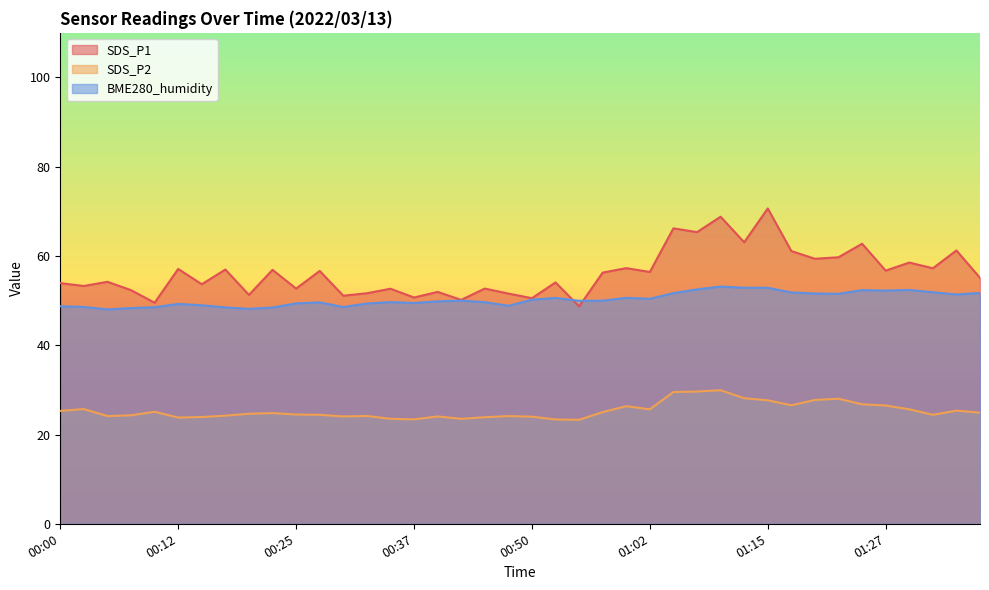

Reading left to right, extract all data points from this chart.

SDS_P1: 00:00=53.9	00:02=53.3	00:05=54.2	00:07=52.4	00:10=49.5	00:12=57.1	00:15=53.7	00:17=57.0	00:20=51.3	00:22=56.9	00:25=52.7	00:27=56.6	00:30=51.1	00:32=51.6	00:35=52.7	00:37=50.7	00:40=52.0	00:42=50.2	00:45=52.7	00:47=51.6	00:50=50.5	00:52=54.1	00:55=48.7	00:57=56.3	01:00=57.3	01:02=56.4	01:05=66.2	01:07=65.3	01:10=68.8	01:12=63.1	01:15=70.7	01:17=61.1	01:20=59.4	01:22=59.7	01:25=62.8	01:27=56.7	01:30=58.5	01:32=57.2	01:35=61.2	01:37=55.1
SDS_P2: 00:00=25.3	00:02=25.7	00:05=24.1	00:07=24.3	00:10=25.1	00:12=23.8	00:15=23.9	00:17=24.2	00:20=24.6	00:22=24.8	00:25=24.5	00:27=24.4	00:30=24.1	00:32=24.1	00:35=23.5	00:37=23.4	00:40=24.1	00:42=23.5	00:45=23.9	00:47=24.1	00:50=24.0	00:52=23.4	00:55=23.3	00:57=25.0	01:00=26.4	01:02=25.6	01:05=29.5	01:07=29.6	01:10=29.9	01:12=28.1	01:15=27.7	01:17=26.6	01:20=27.8	01:22=28.0	01:25=26.8	01:27=26.5	01:30=25.6	01:32=24.4	01:35=25.4	01:37=24.9
BME280_humidity: 00:00=48.7	00:02=48.6	00:05=48.0	00:07=48.3	00:10=48.5	00:12=49.3	00:15=49.0	00:17=48.5	00:20=48.2	00:22=48.5	00:25=49.4	00:27=49.6	00:30=48.6	00:32=49.4	00:35=49.7	00:37=49.5	00:40=49.8	00:42=50.0	00:45=49.7	00:47=48.8	00:50=50.2	00:52=50.6	00:55=50.0	00:57=50.0	01:00=50.6	01:02=50.4	01:05=51.7	01:07=52.5	01:10=53.1	01:12=52.9	01:15=52.9	01:17=51.8	01:20=51.6	01:22=51.5	01:25=52.4	01:27=52.2	01:30=52.4	01:32=51.9	01:35=51.4	01:37=51.7